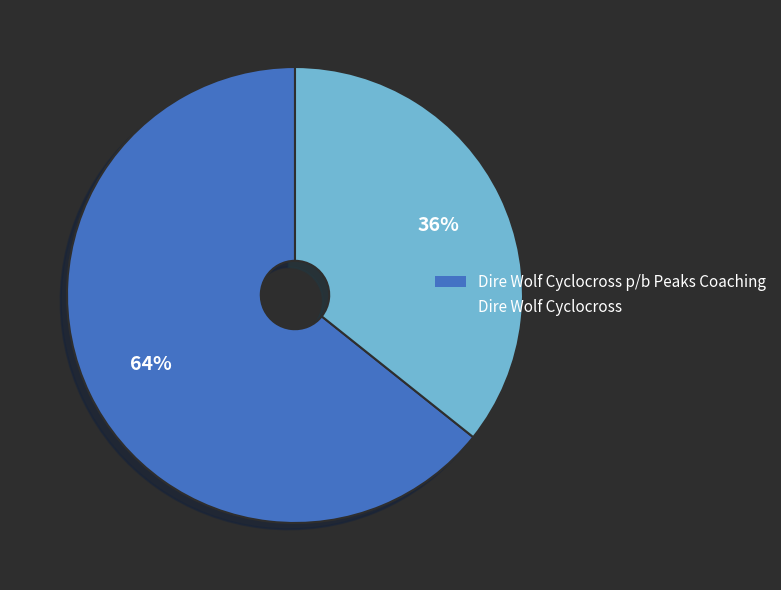

True or false: Dire Wolf Cyclocross p/b Peaks Coaching accounts for 64% of the total.

True